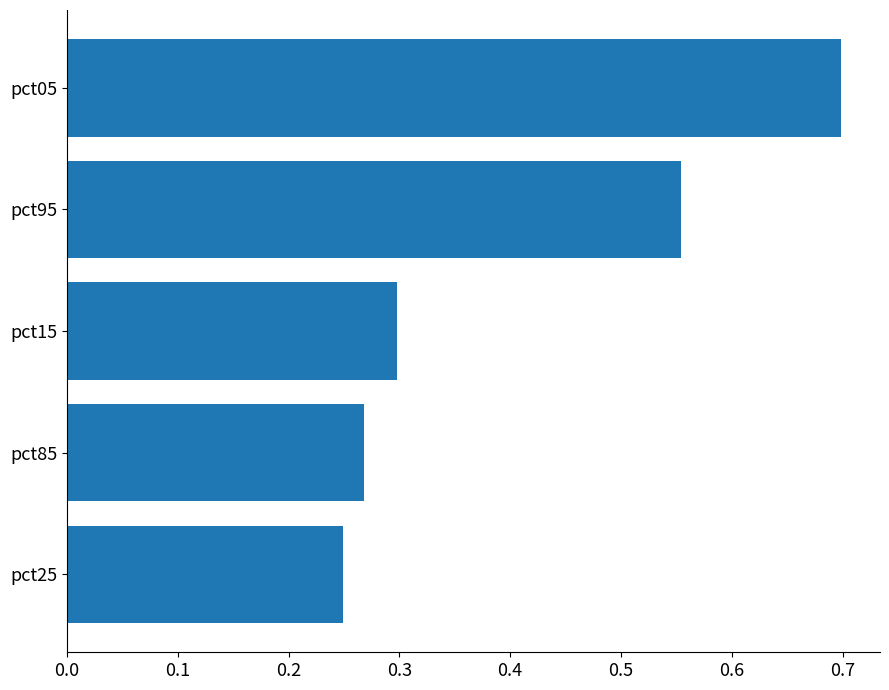

At which category does the chart reach its minimum across all series?

pct25